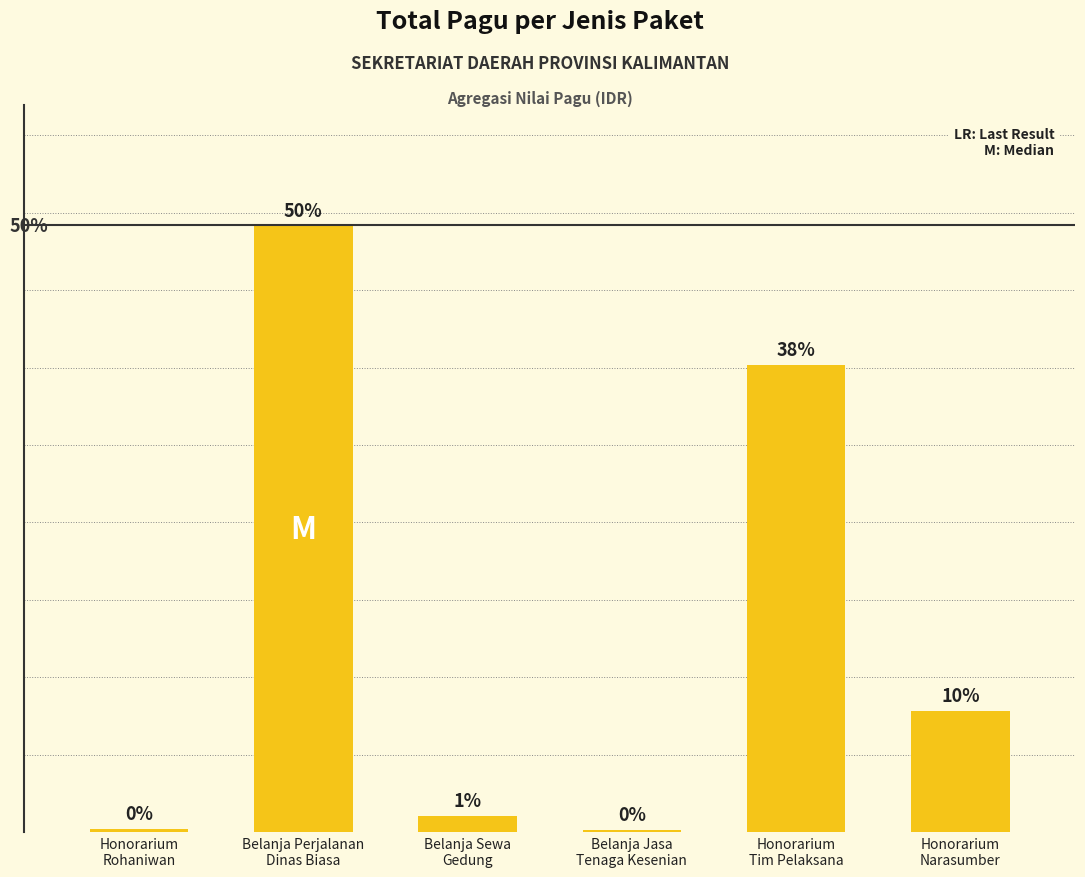

List the labels in order of value, largest first.

Belanja Perjalanan
Dinas Biasa, Honorarium
Tim Pelaksana, Honorarium
Narasumber, Belanja Sewa
Gedung, Honorarium
Rohaniwan, Belanja Jasa
Tenaga Kesenian